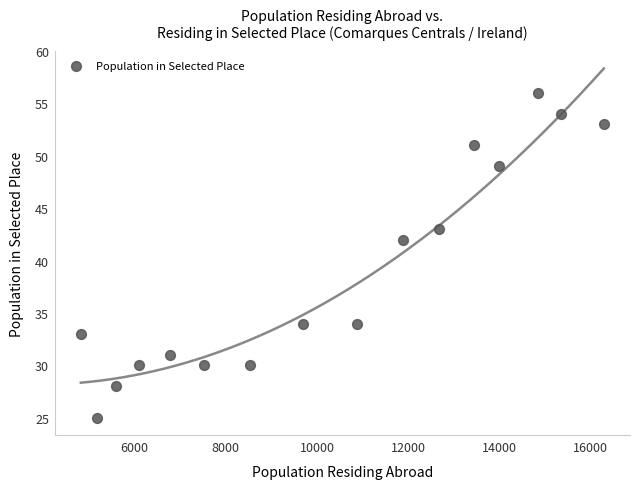

What Y value in the scatter plot is closest to 40?

42